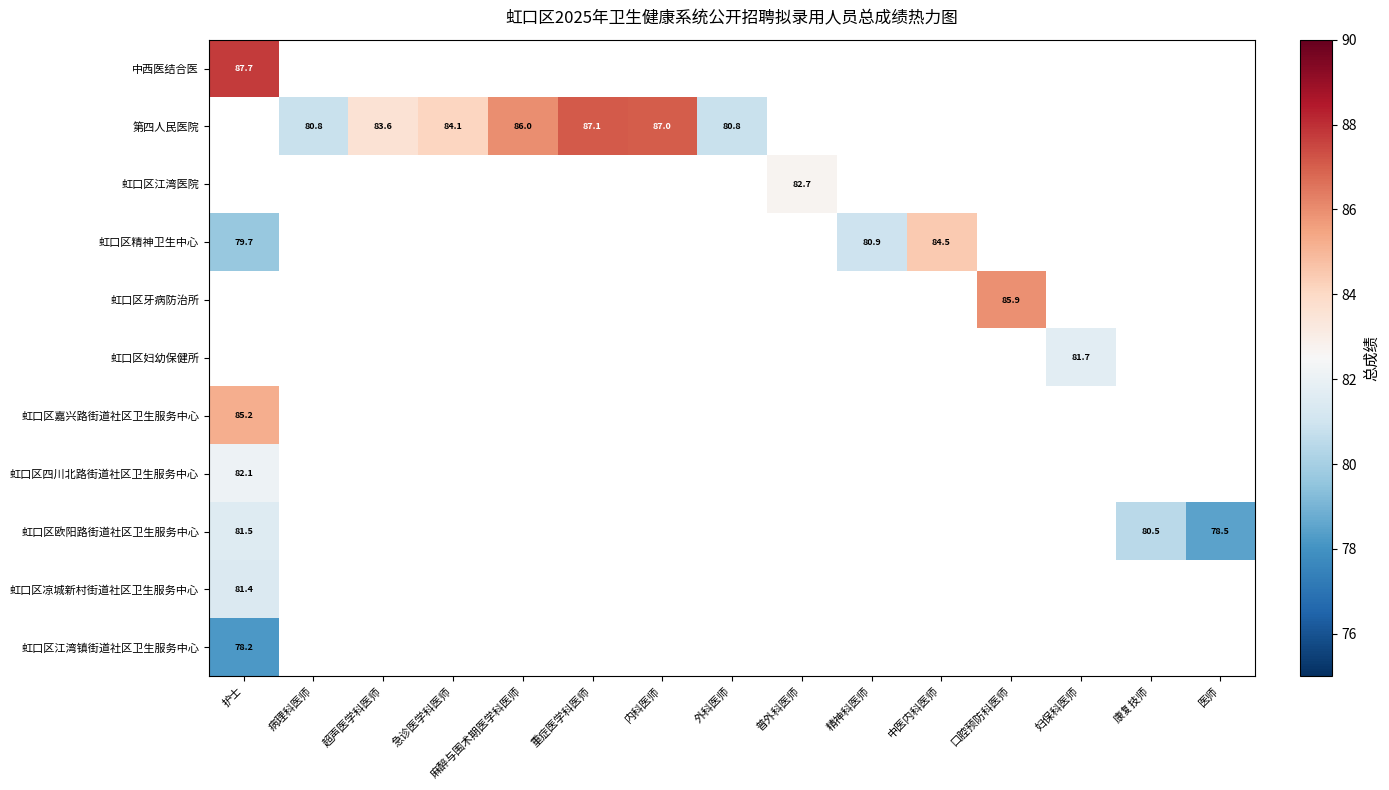

How many values in 虹口区精神卫生中心 are above zero?

3